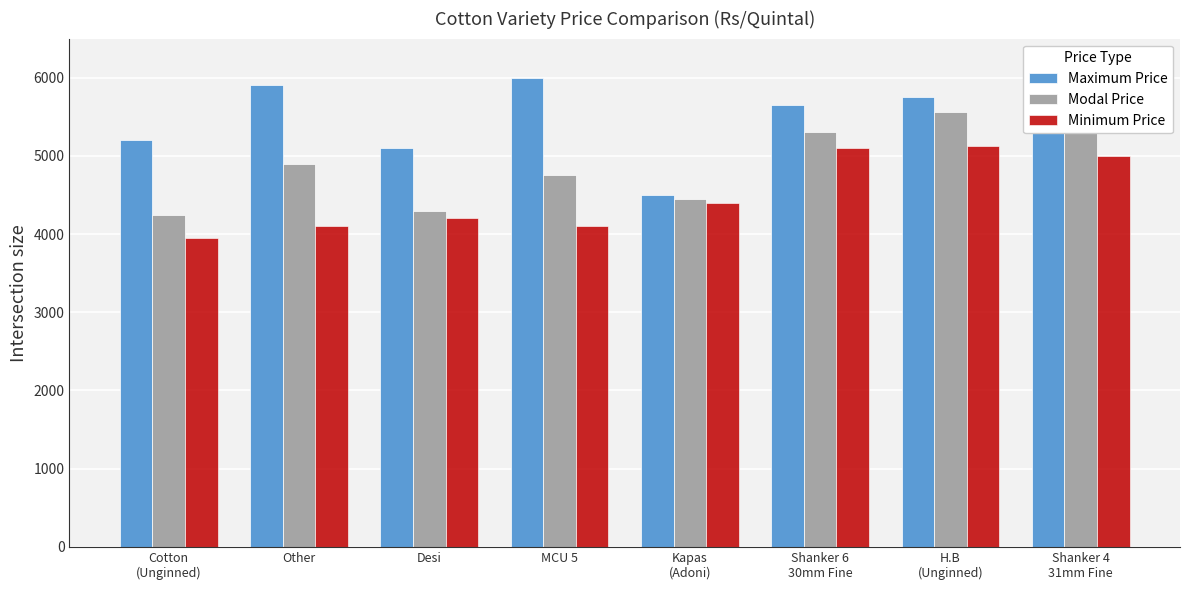

What is the difference between the maximum and minimum values in the Maximum Price series?

1500